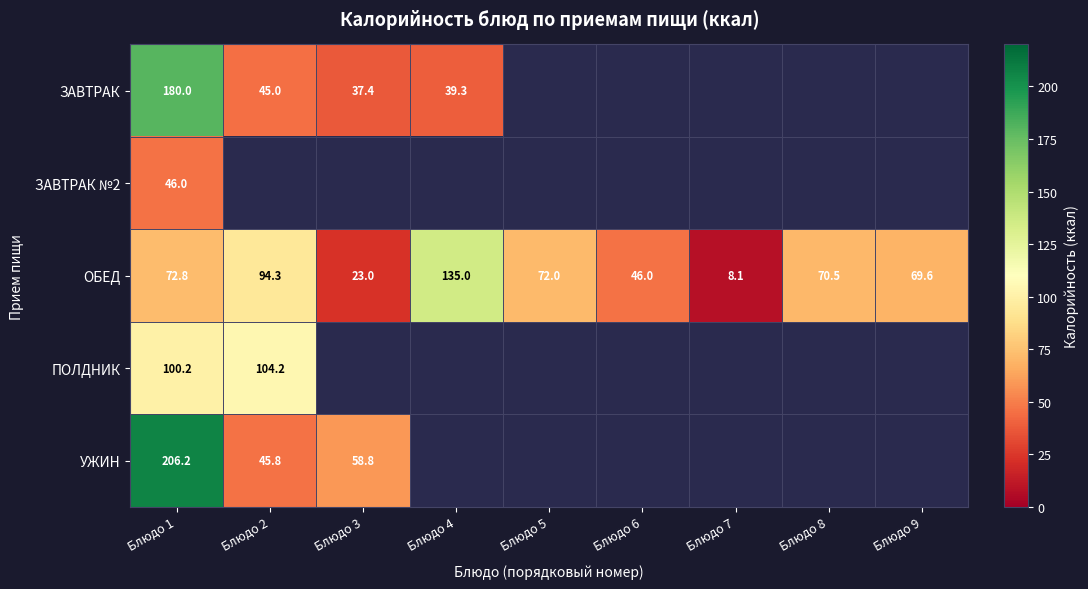

True or false: ОБЕД has a value of 69.6 at Блюдо 9.

True